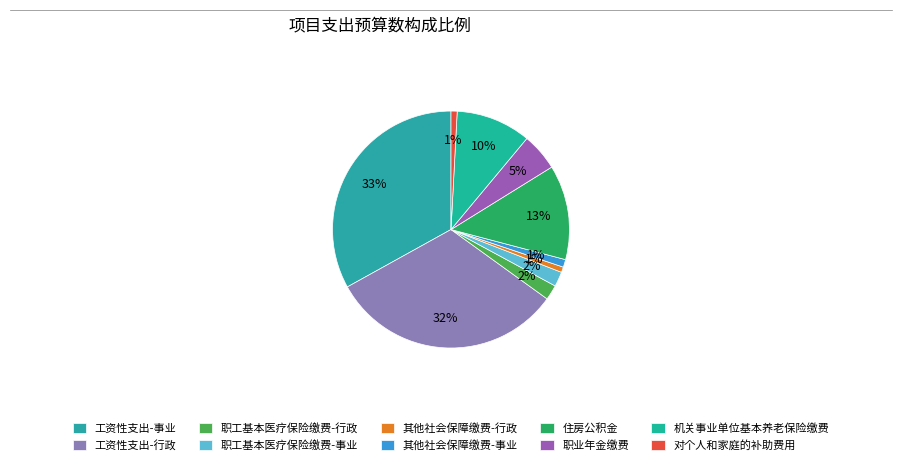

What is the largest slice in the pie chart?

工资性支出-事业